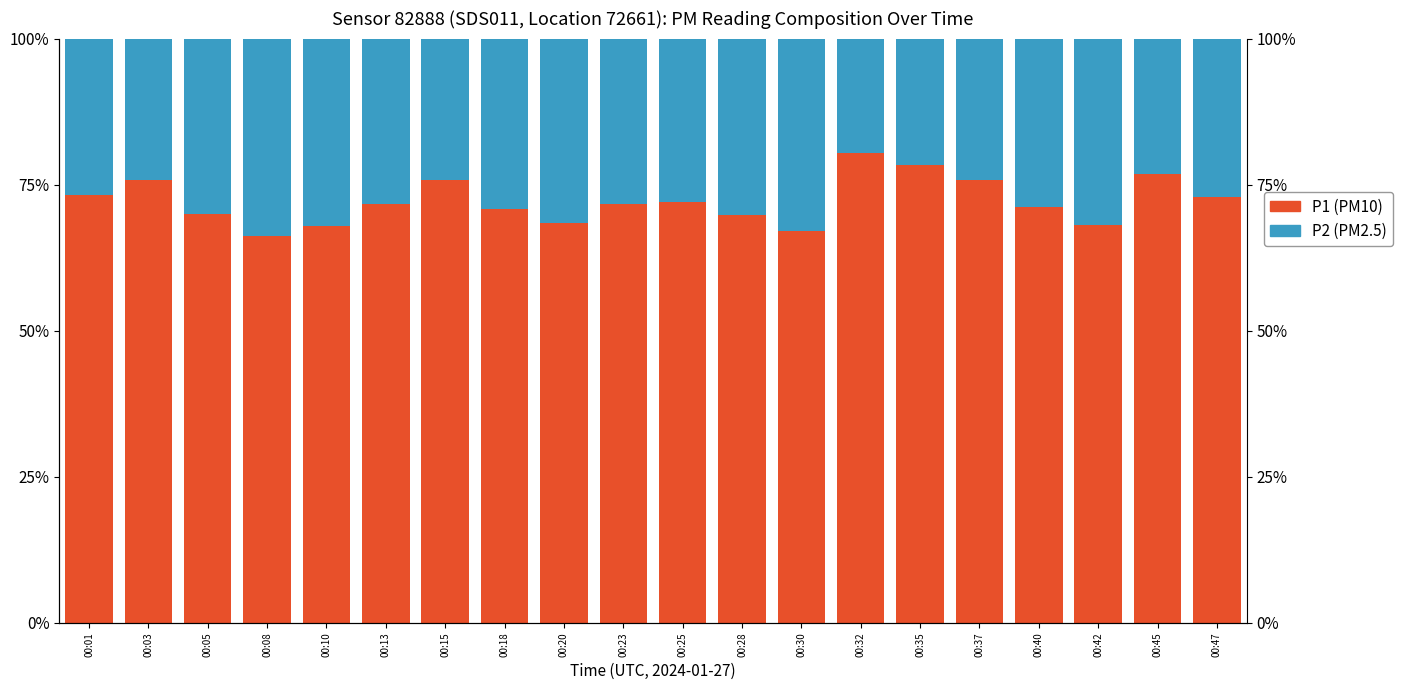

List the labels in order of P1 (PM10) value, smallest first.

00:08, 00:30, 00:10, 00:42, 00:20, 00:28, 00:05, 00:18, 00:40, 00:13, 00:23, 00:25, 00:47, 00:01, 00:15, 00:37, 00:03, 00:45, 00:35, 00:32